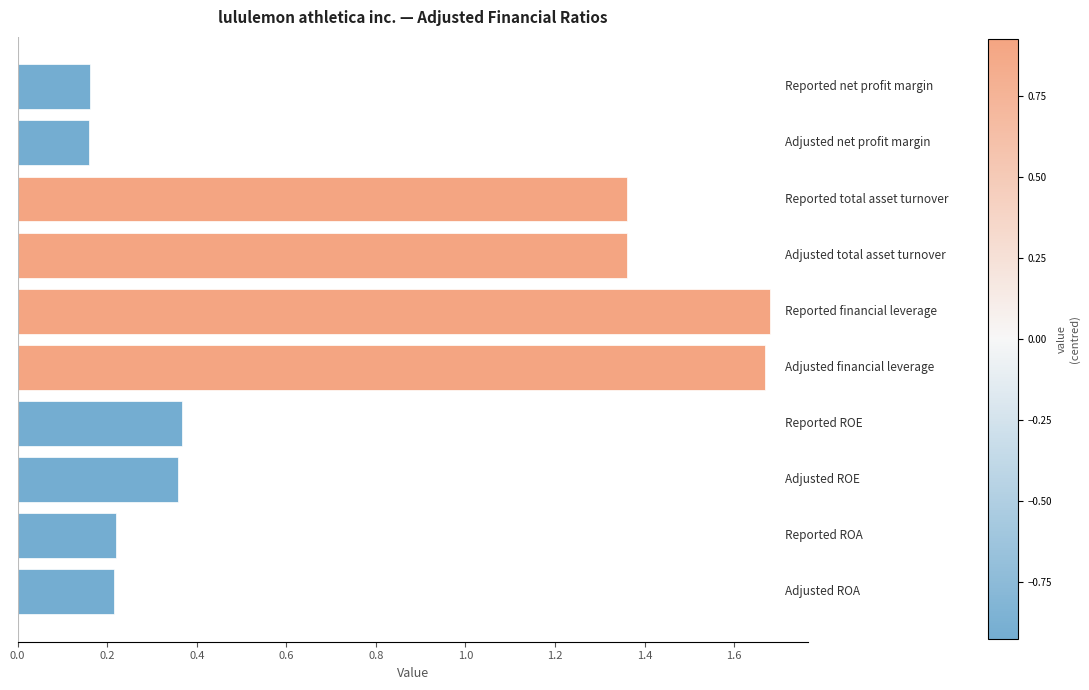

How many values are between 0 and 1?

6